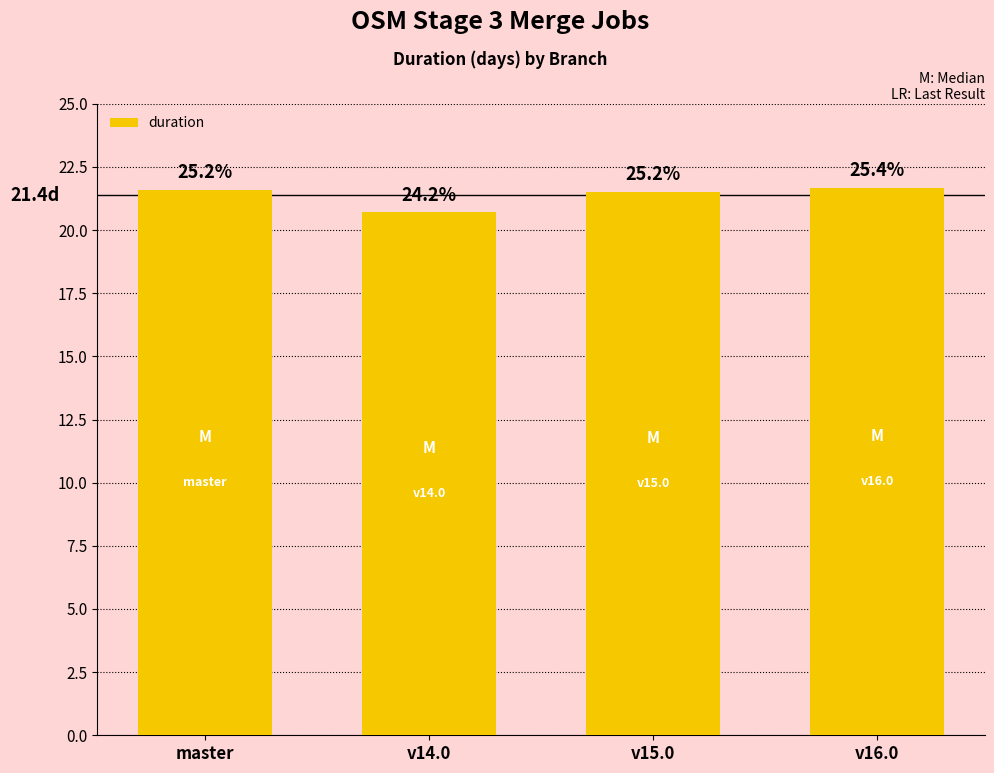

List the labels in order of value, smallest first.

v14.0, v15.0, master, v16.0